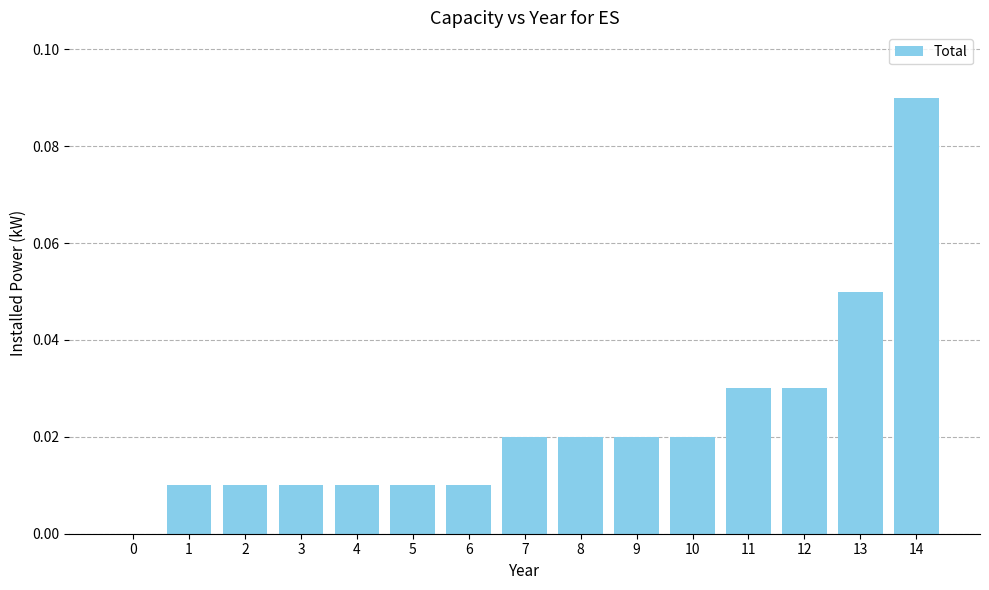

Does the chart contain stacked bars?

No